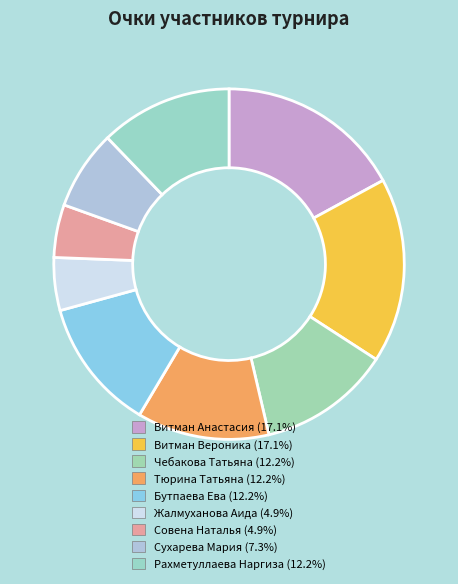

Is Витман Вероника the majority of the pie?

No